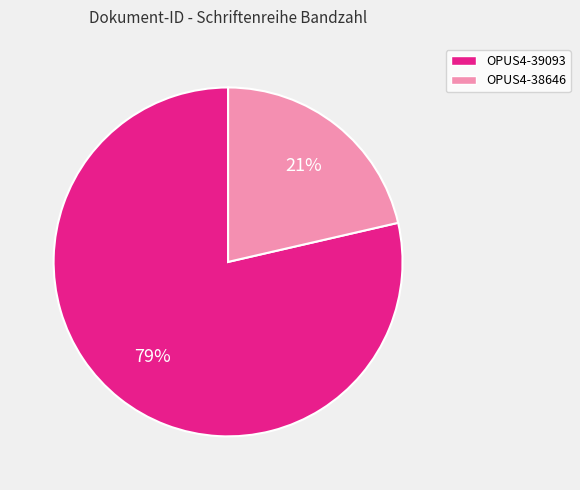

Does any single category account for the majority?

Yes